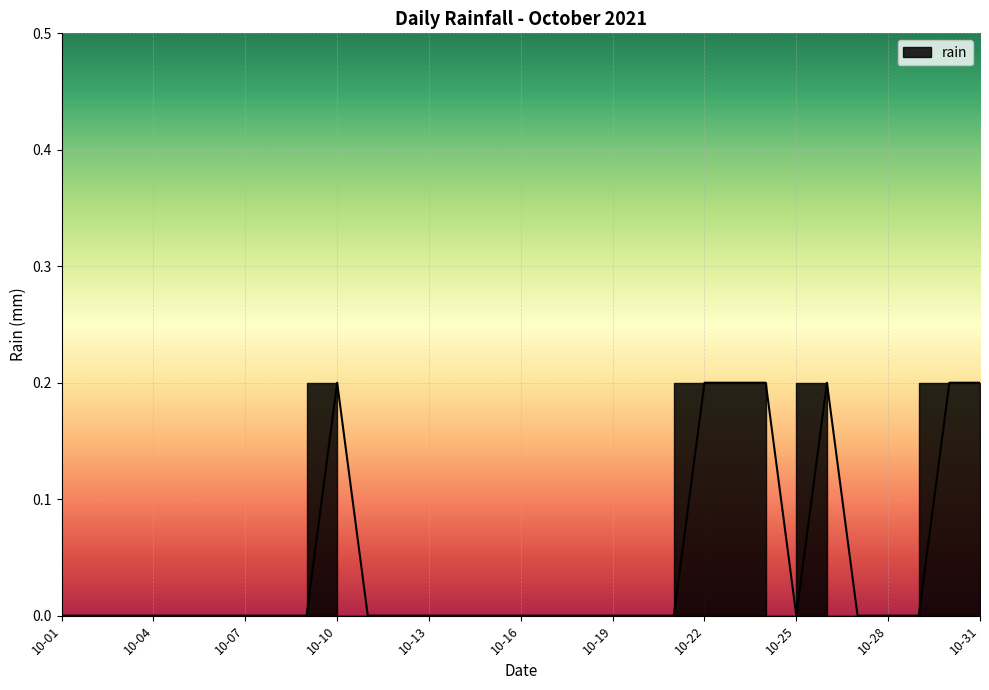

The chart shows a value of -0.1 at 10-19. True or false?

False